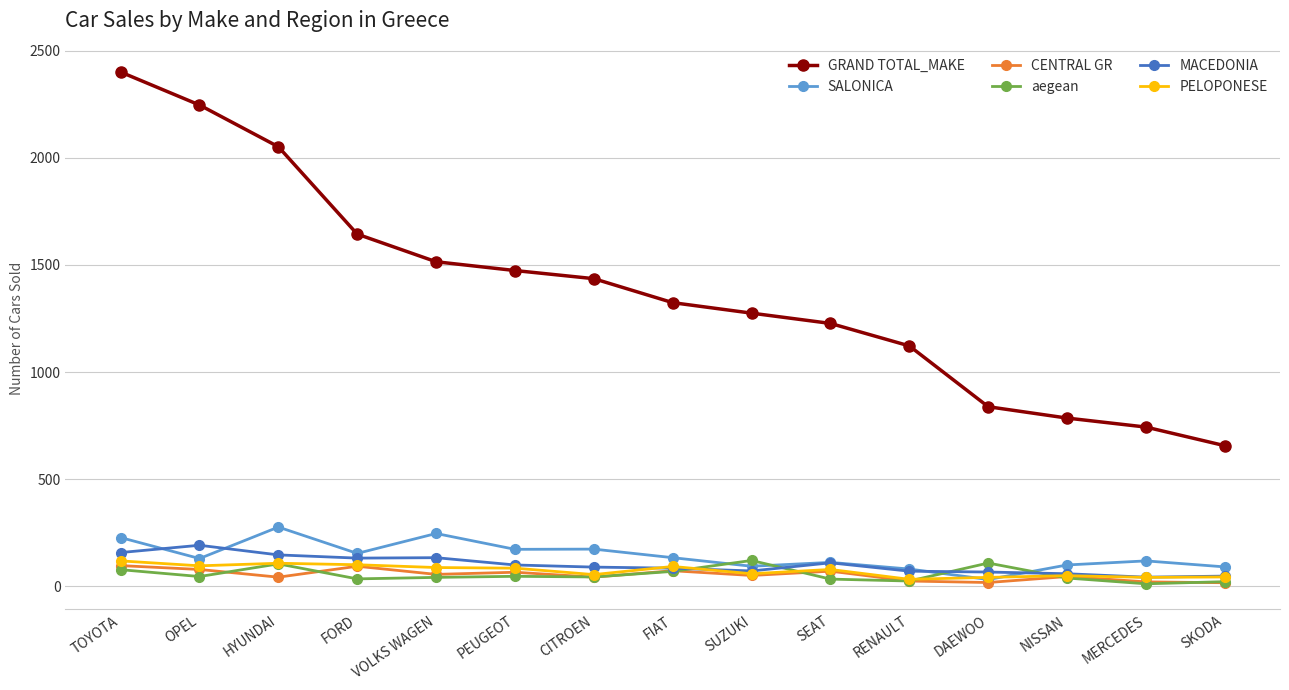

Which series changed the most between RENAULT and NISSAN?

GRAND TOTAL_MAKE